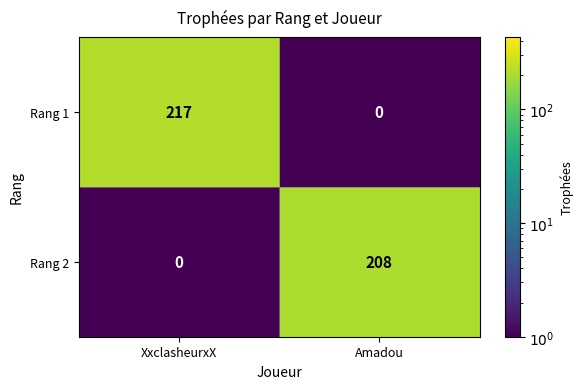

What is the difference between the maximum and minimum values in the Rang 2 series?

208